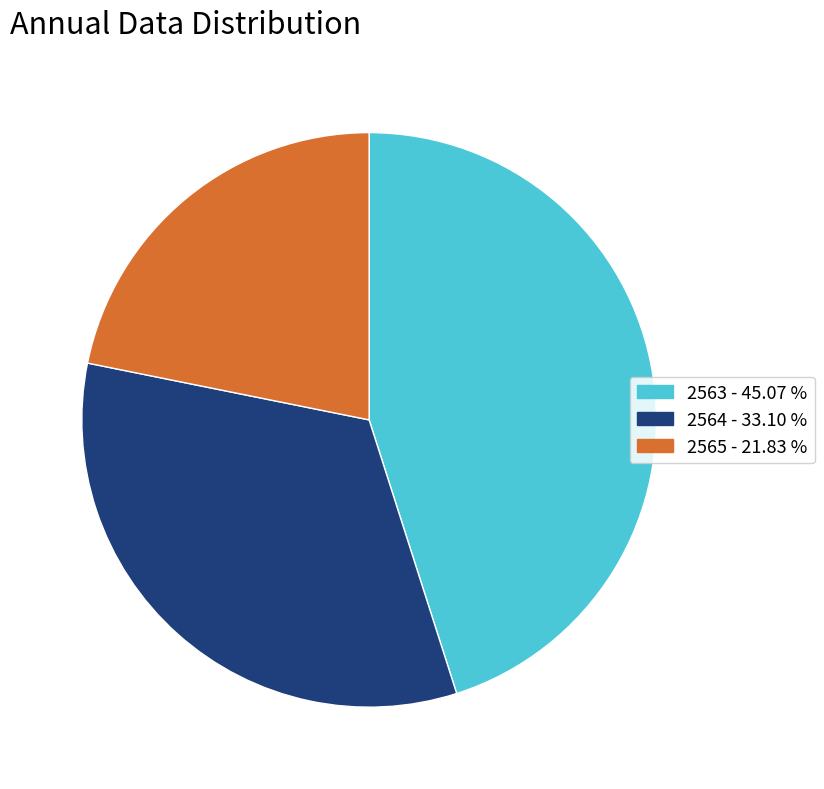

Which has a higher value, 2565 or 2563?

2563